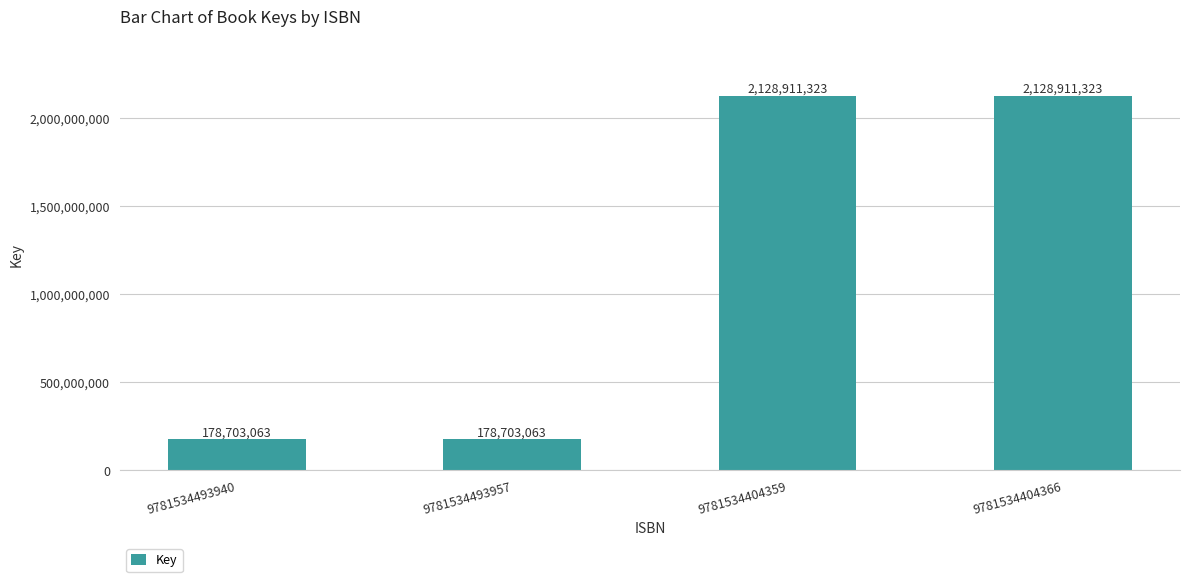

The value at 9781534493940 is 178703063. True or false?

True